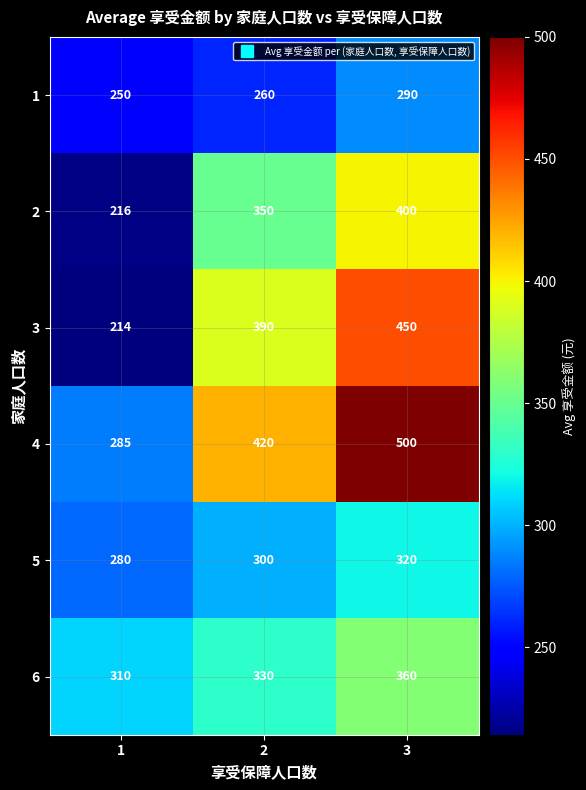

The value of 2 at 1 is 378. True or false?

False